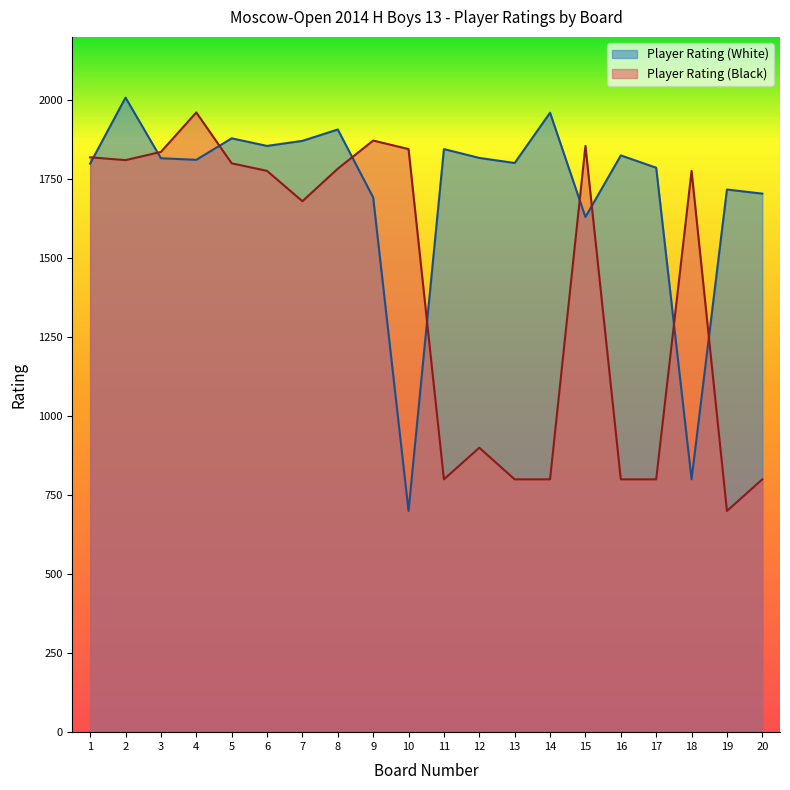

At which category does the chart reach its peak across all series?

2